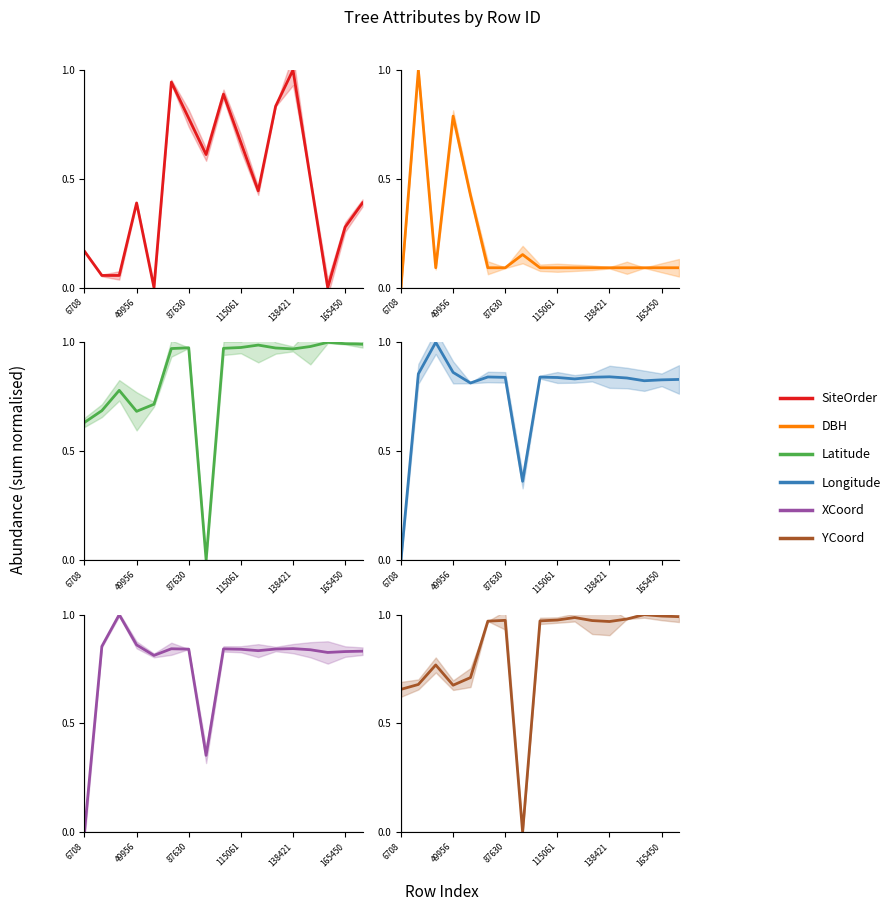

After their last crossing, which series has the higher values: YCoord or SiteOrder?

YCoord